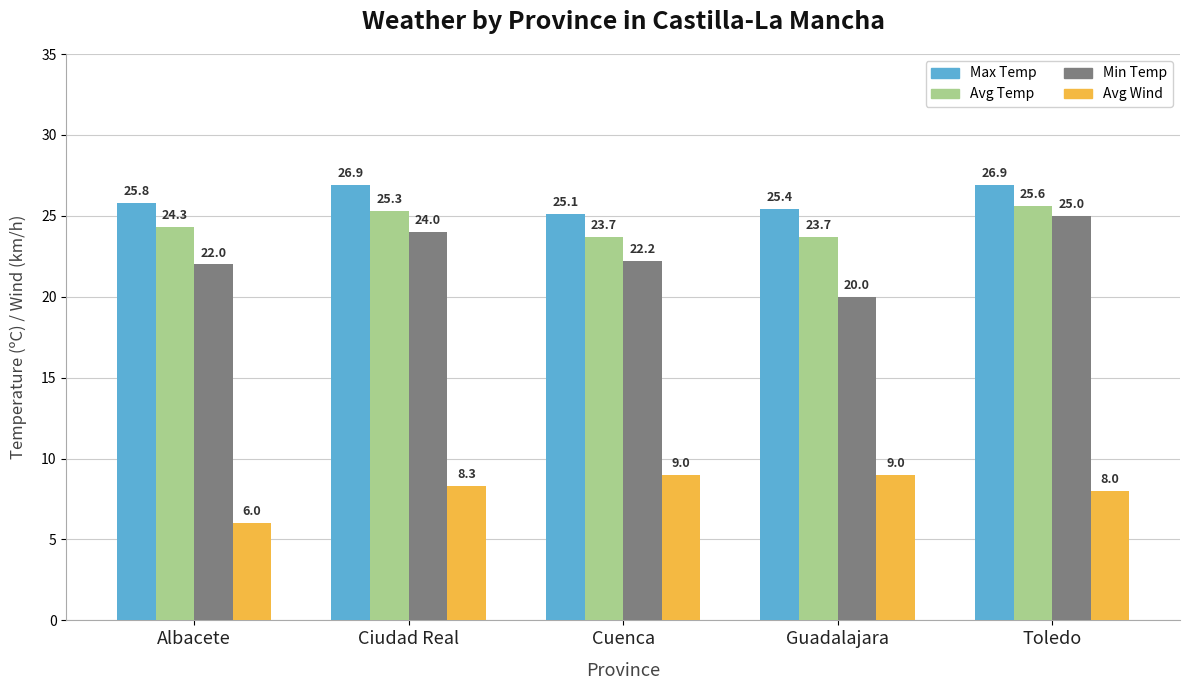

What is the smallest value displayed?

6.0